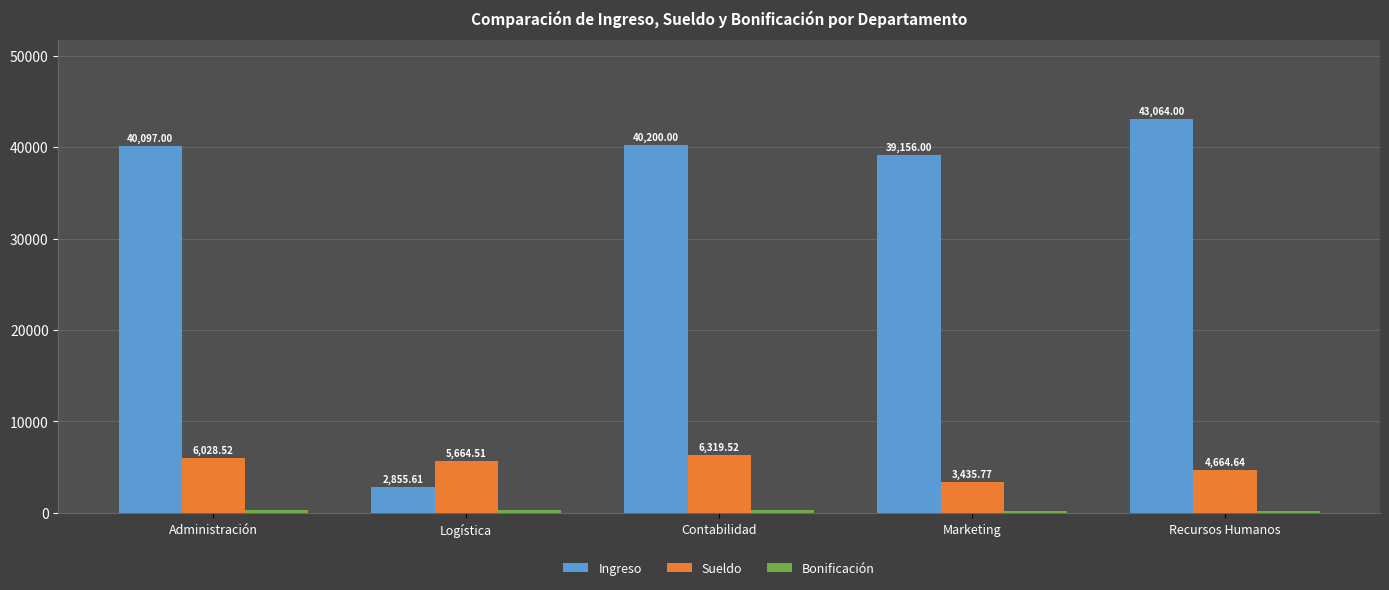

What is the difference between the second highest and minimum values in the Ingreso series?

37344.4